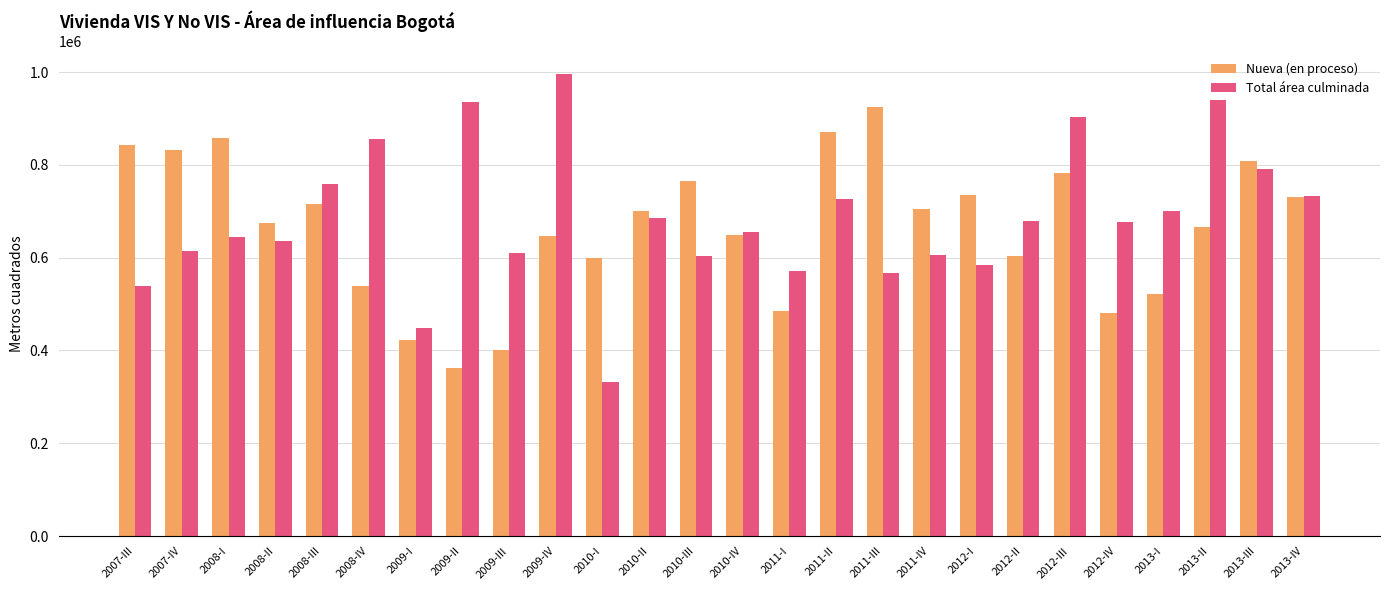

Is it true that Total área culminada equals 968545 at 2007-IV?

False